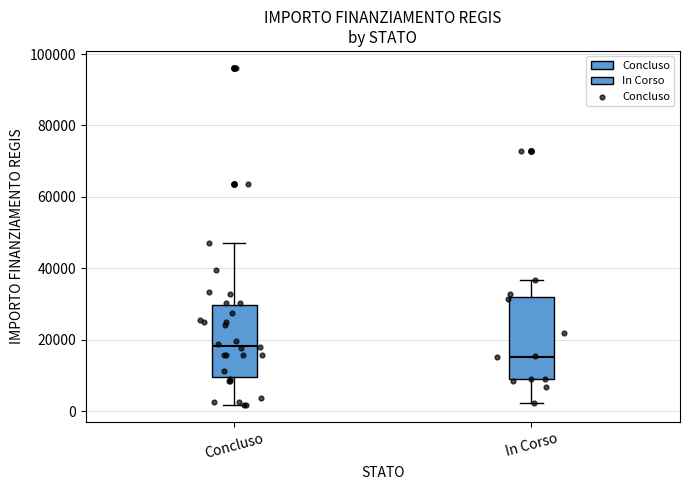

Where does the lower whisker of the box for Concluso end on the y-axis? The values are not printed on the chart, so give them approximately, as read against the axis.

2000